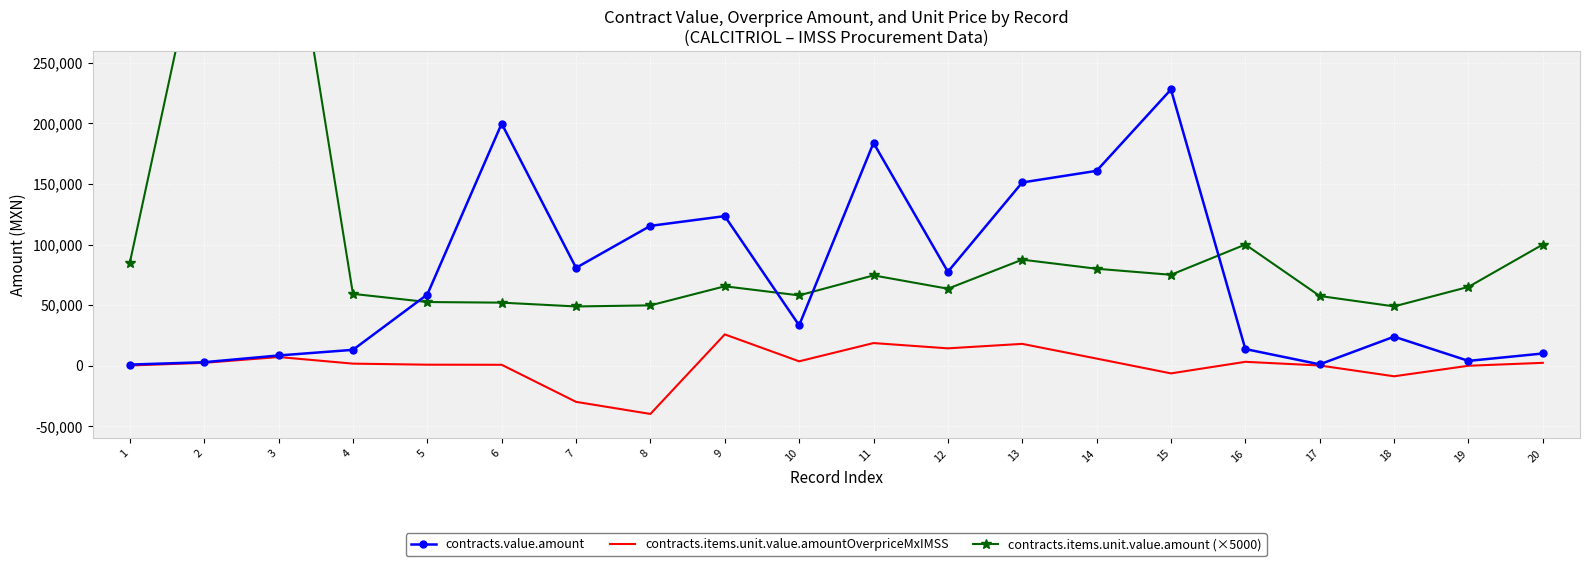

Where is the first local maximum for contracts.items.unit.value.amount (×5000)?

3